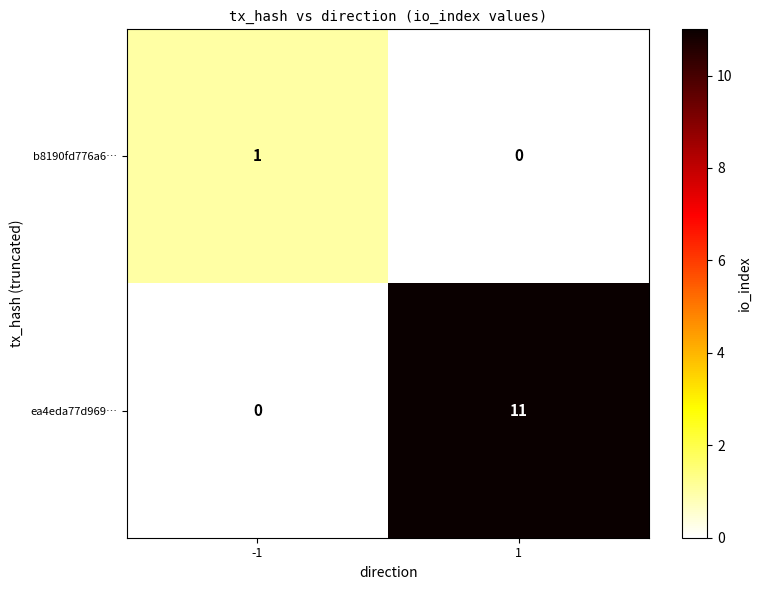

Reading left to right, what are all the values shown in this chart?

b8190fd776a6…: -1=1	1=0
ea4eda77d969…: -1=0	1=11